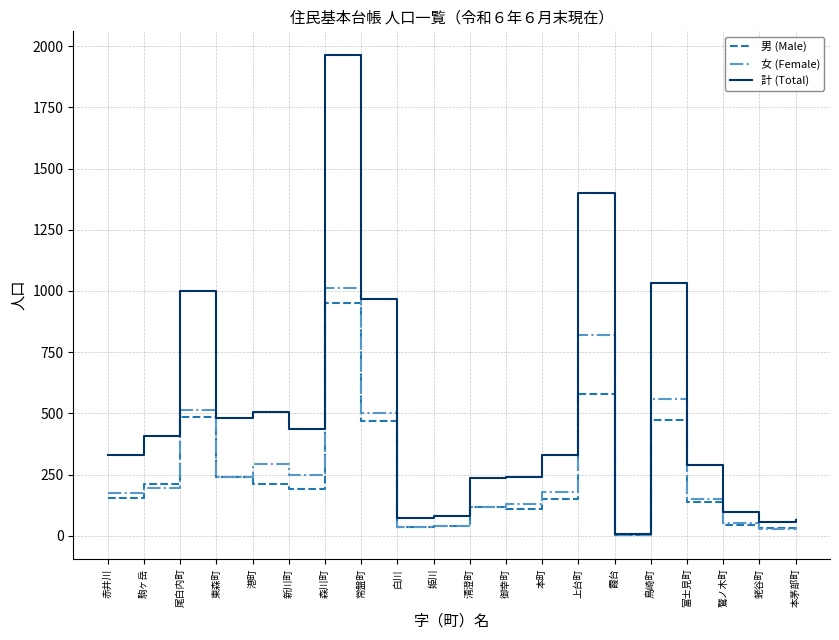

What is the total value across all series at 森川町?

3926